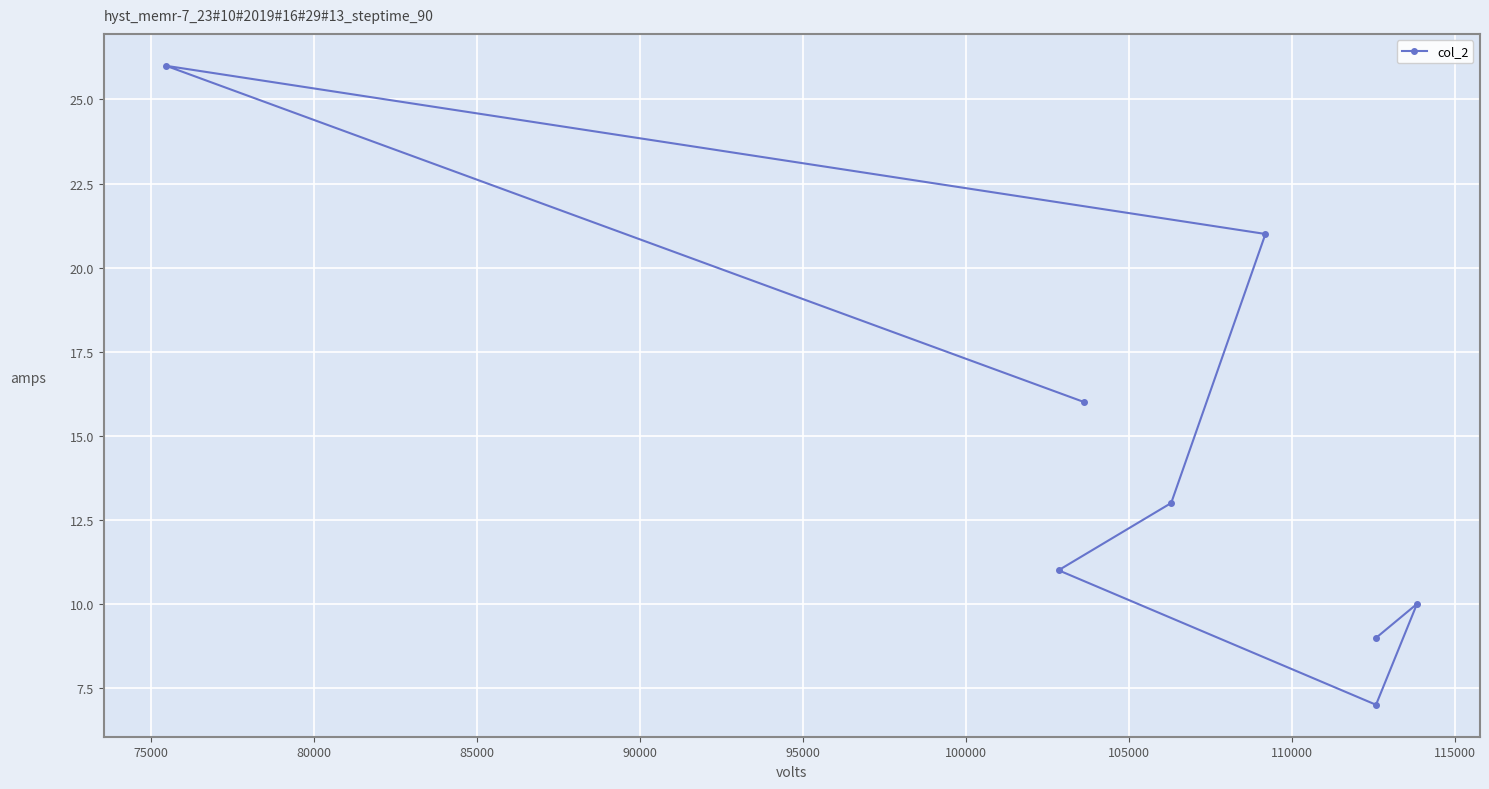

What is the value of the 8th point from the left?

10